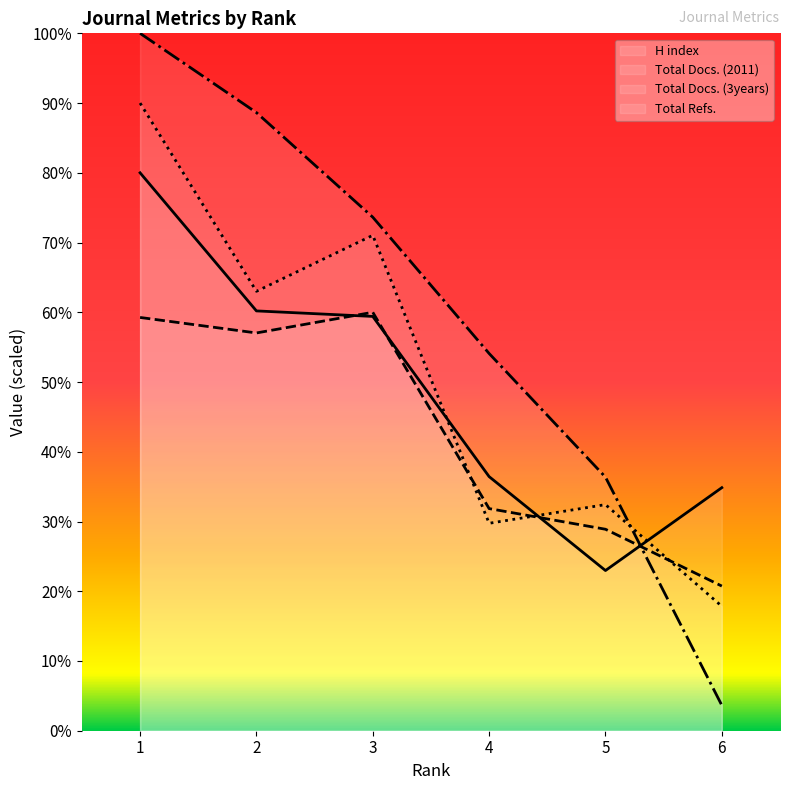

How many values in the Total Docs. (3years) series are below 2650?

3